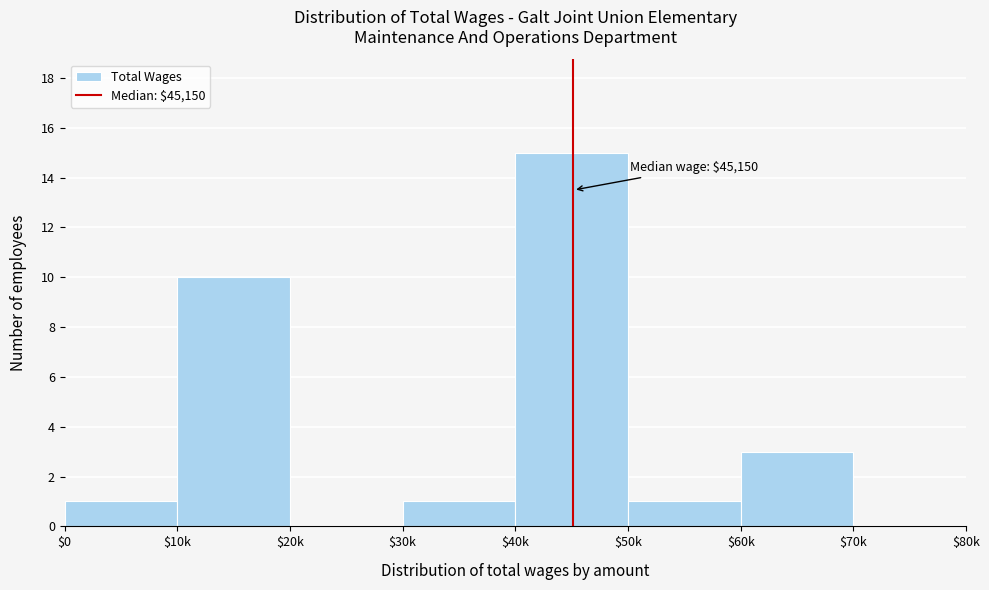

What is the sum of all values?

31